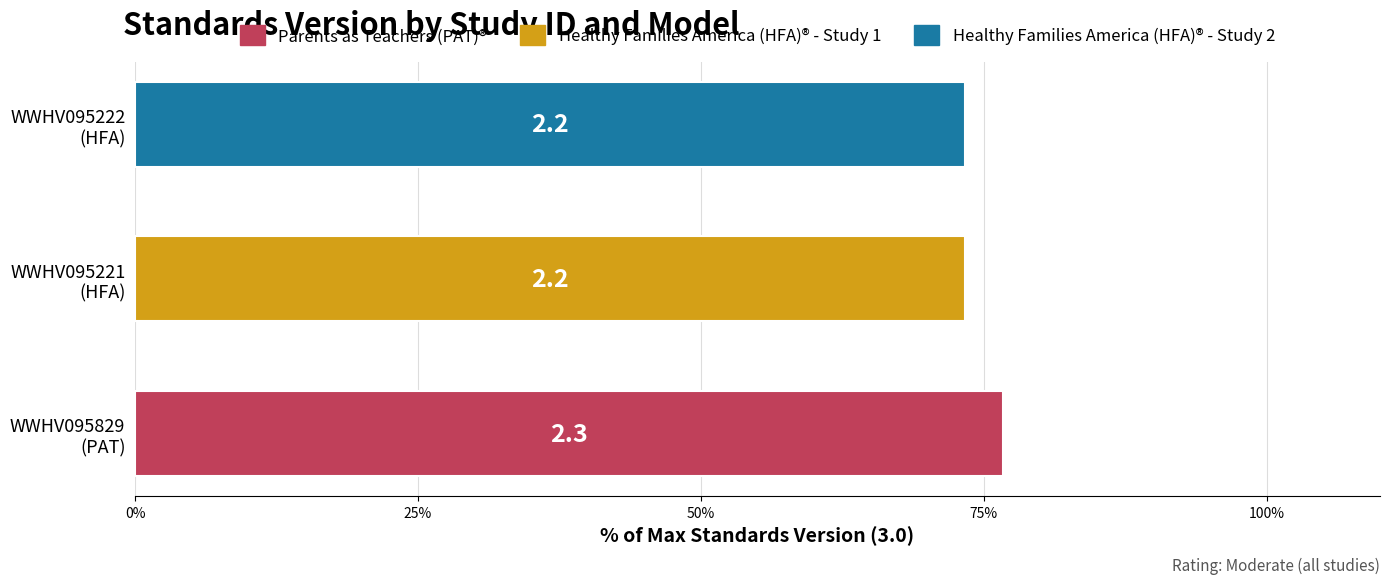

Are the bars horizontal?

Yes